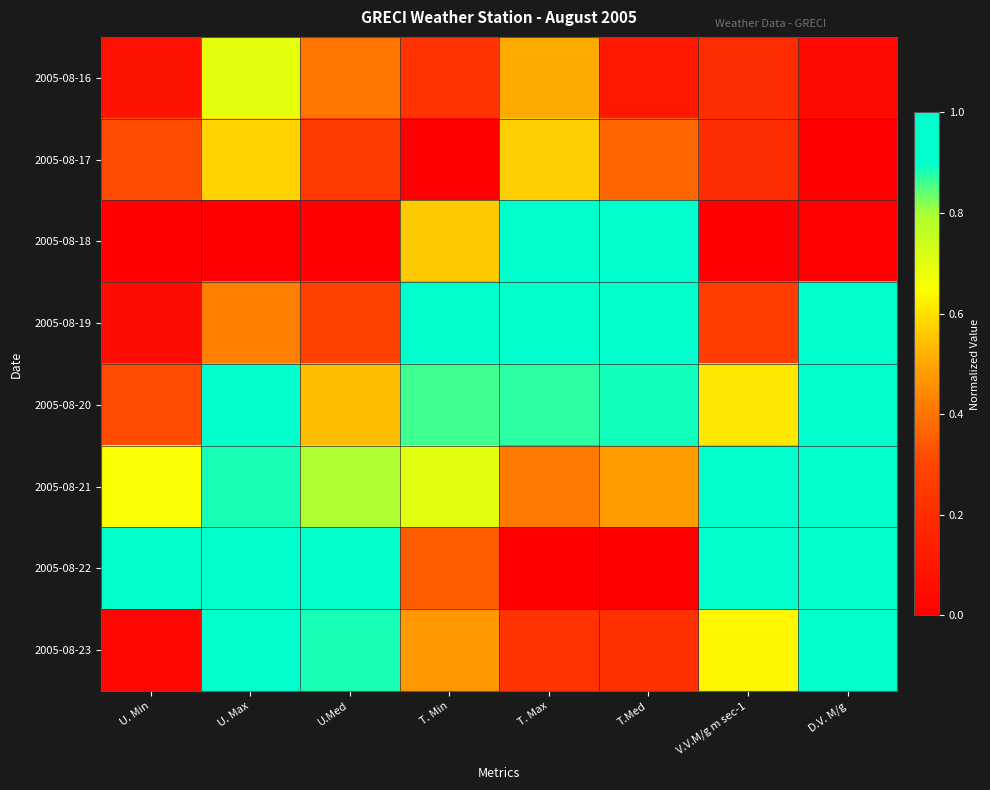

Reading left to right, list all the values displayed in this chart.

2005-08-16: U. Min=0.1	U. Max=0.7	U.Med=0.4	T. Min=0.2	T. Max=0.5	T.Med=0.1	V.V.M/g m sec-1=0.2	D.V. M/g=0.0
2005-08-17: U. Min=0.3	U. Max=0.6	U.Med=0.3	T. Min=0.0	T. Max=0.6	T.Med=0.4	V.V.M/g m sec-1=0.2	D.V. M/g=0.0
2005-08-18: U. Min=0.0	U. Max=0.0	U.Med=0.0	T. Min=0.6	T. Max=1.0	T.Med=0.9	V.V.M/g m sec-1=0.0	D.V. M/g=0.0
2005-08-19: U. Min=0.1	U. Max=0.4	U.Med=0.3	T. Min=1.0	T. Max=1.0	T.Med=1.0	V.V.M/g m sec-1=0.3	D.V. M/g=1.0
2005-08-20: U. Min=0.3	U. Max=0.9	U.Med=0.5	T. Min=0.9	T. Max=0.9	T.Med=0.9	V.V.M/g m sec-1=0.6	D.V. M/g=1.0
2005-08-21: U. Min=0.7	U. Max=0.9	U.Med=0.8	T. Min=0.7	T. Max=0.4	T.Med=0.5	V.V.M/g m sec-1=1.0	D.V. M/g=1.0
2005-08-22: U. Min=1.0	U. Max=1.0	U.Med=1.0	T. Min=0.4	T. Max=0.0	T.Med=0.0	V.V.M/g m sec-1=1.0	D.V. M/g=0.9
2005-08-23: U. Min=0.0	U. Max=1.0	U.Med=0.9	T. Min=0.5	T. Max=0.2	T.Med=0.2	V.V.M/g m sec-1=0.6	D.V. M/g=1.0